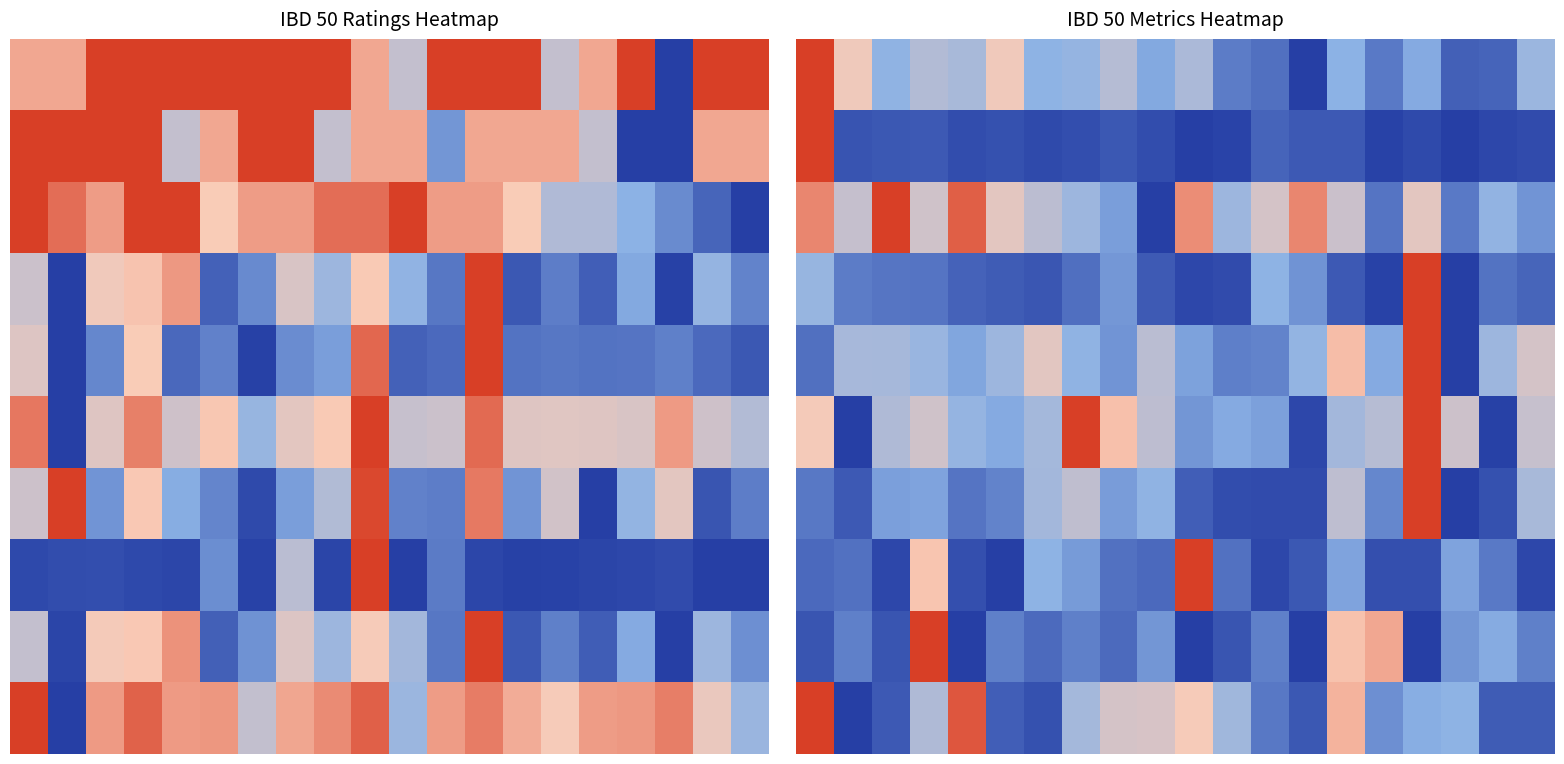

What is the maximum value shown in the chart?

1.0